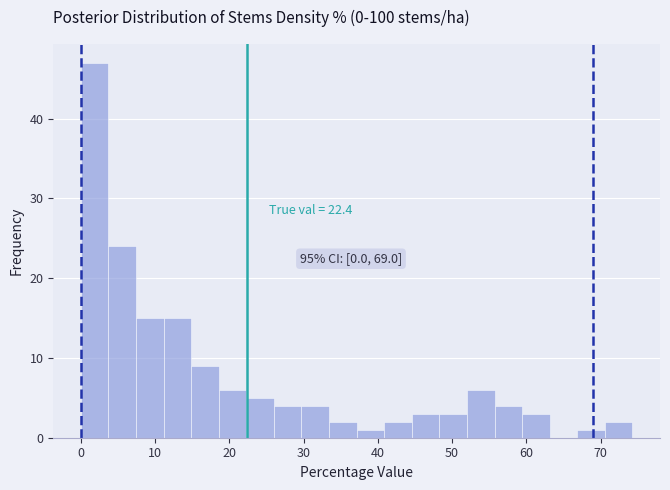

Around what value on the x-axis is the tallest bar? Give the approximate position of its centre, as read against the axis.

2